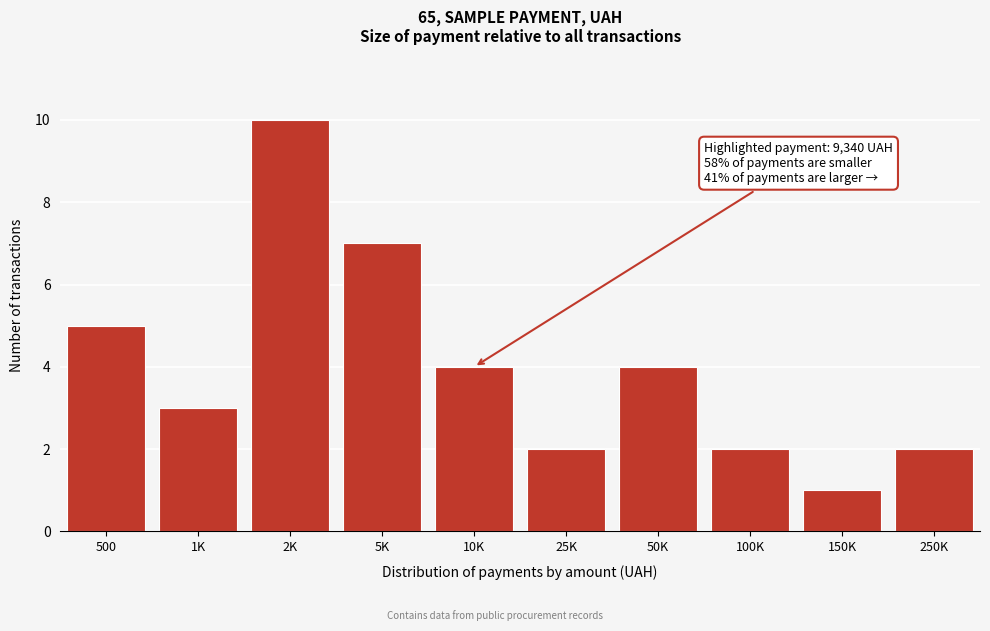

Reading left to right, what are all the values shown in this chart?

500=5	1K=3	2K=10	5K=7	10K=4	25K=2	50K=4	100K=2	150K=1	250K=2